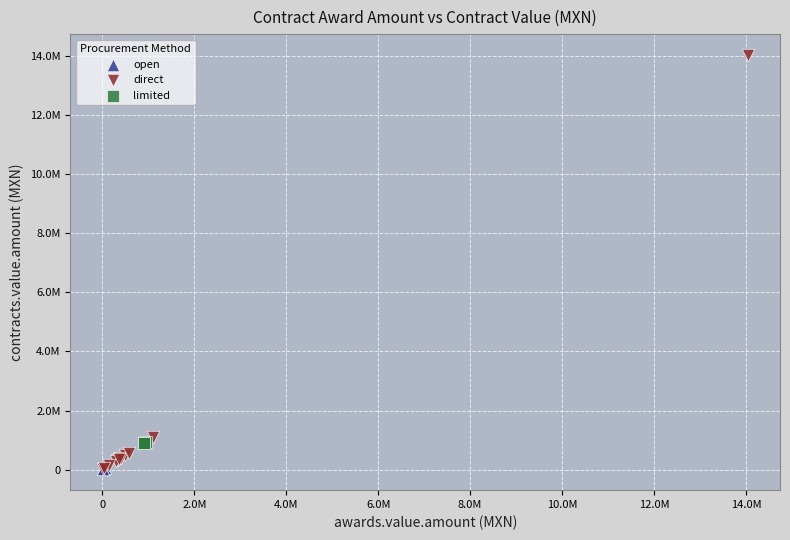

Which series has the widest spread of Y values?

direct